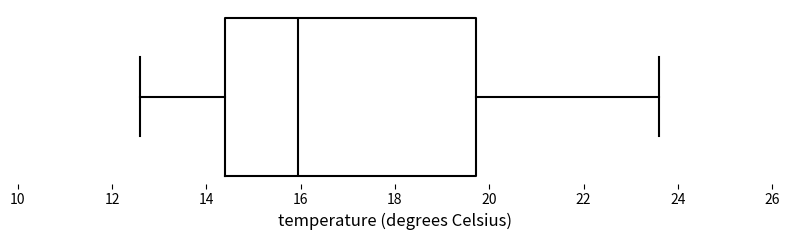

Where does the right whisker of the box end on the x-axis? The values are not printed on the chart, so give them approximately, as read against the axis.

23.6